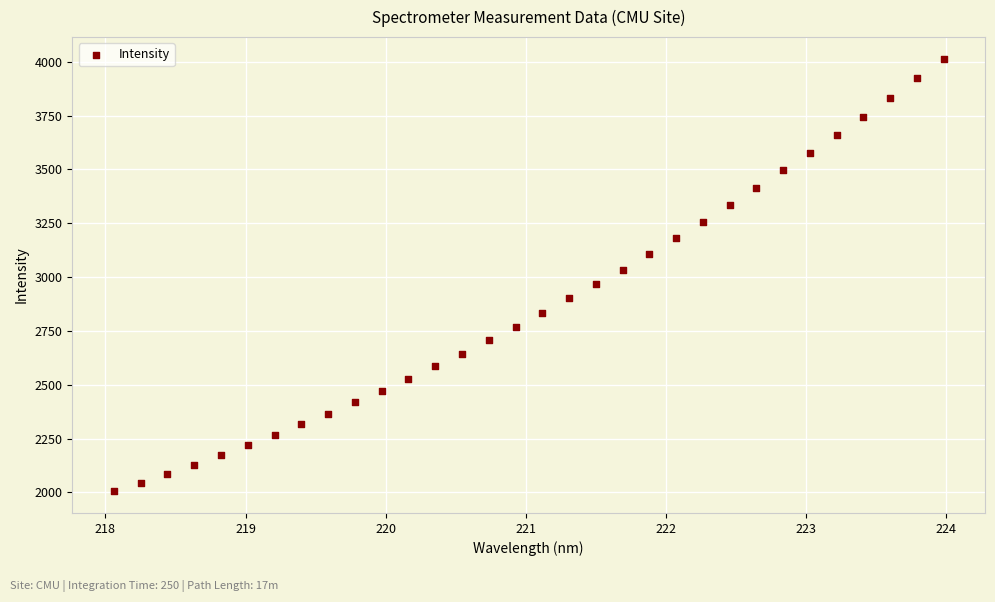

What is the range of X values (max minus min)?

5.9